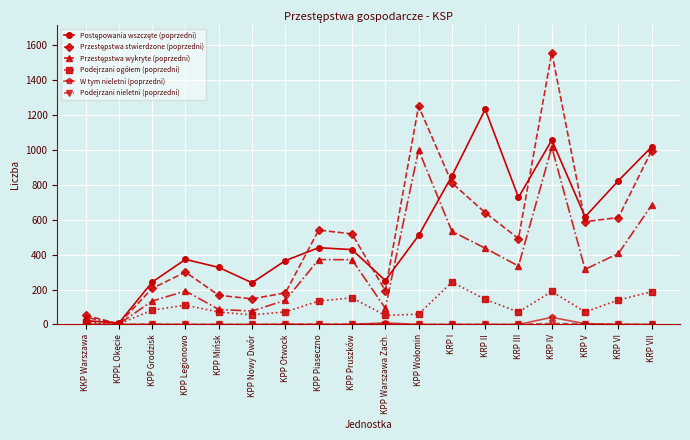

What is the total value across all series at KPP Nowy Dwór?

518